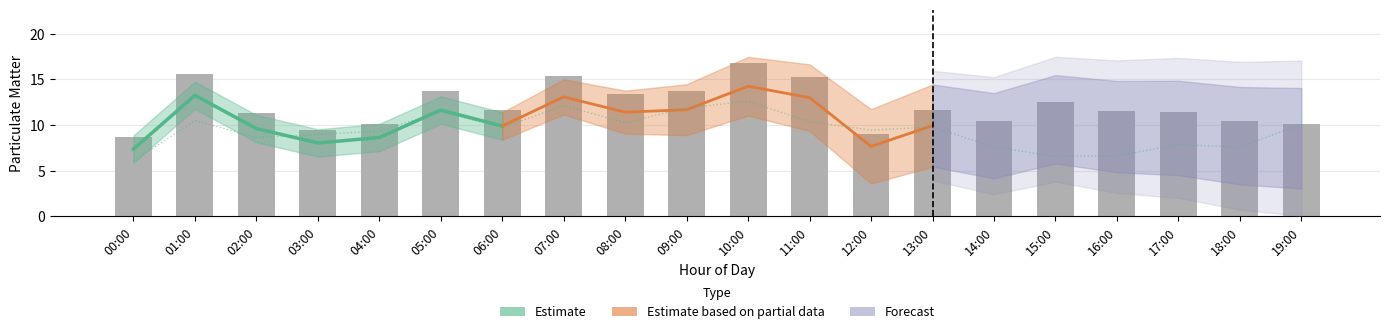

What is the maximum value shown in the chart?

16.8